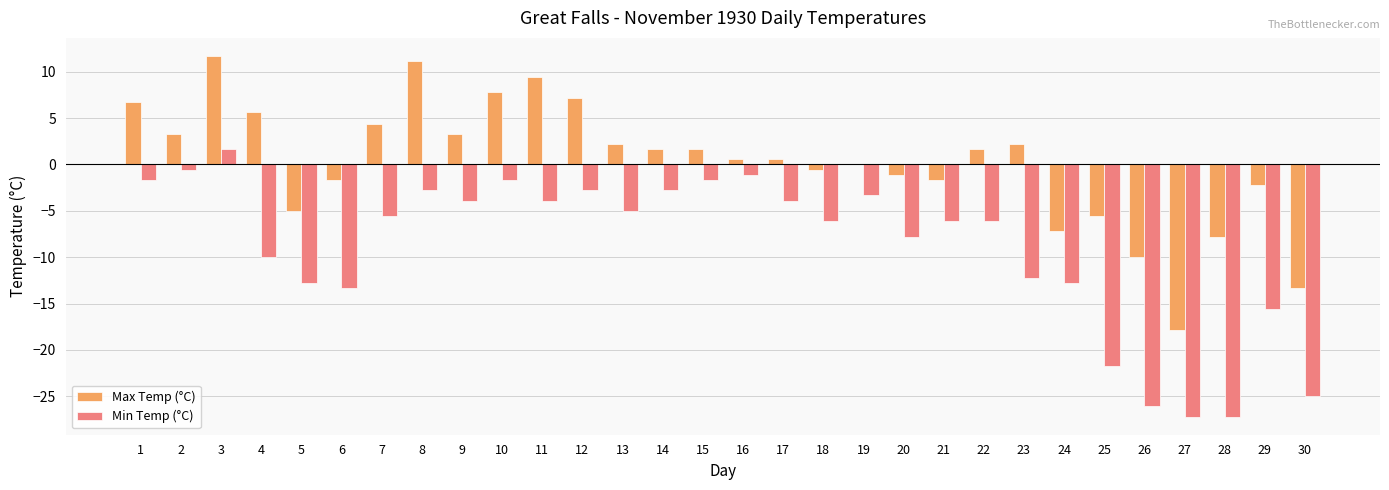

Does the chart contain stacked bars?

No